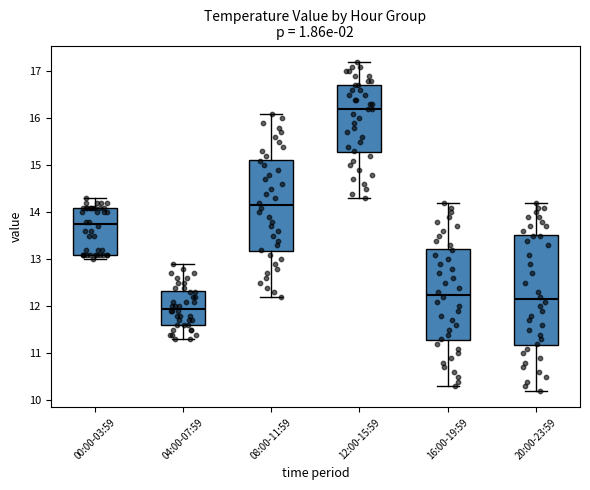

Reading left to right, transcribe this box plot: for each box, give where its median line is, the range the box spans, and where its two whiskers end, as read against the y-axis. The values are not printed on the chart, so give them approximately, as read against the axis.

00:00-03:59: median 13.8, box 13.1 to 14.1, whiskers 13.0 to 14.3
04:00-07:59: median 12.0, box 11.6 to 12.3, whiskers 11.3 to 12.9
08:00-11:59: median 14.2, box 13.2 to 15.1, whiskers 12.2 to 16.1
12:00-15:59: median 16.2, box 15.3 to 16.7, whiskers 14.3 to 17.2
16:00-19:59: median 12.3, box 11.3 to 13.2, whiskers 10.3 to 14.2
20:00-23:59: median 12.2, box 11.2 to 13.5, whiskers 10.2 to 14.2